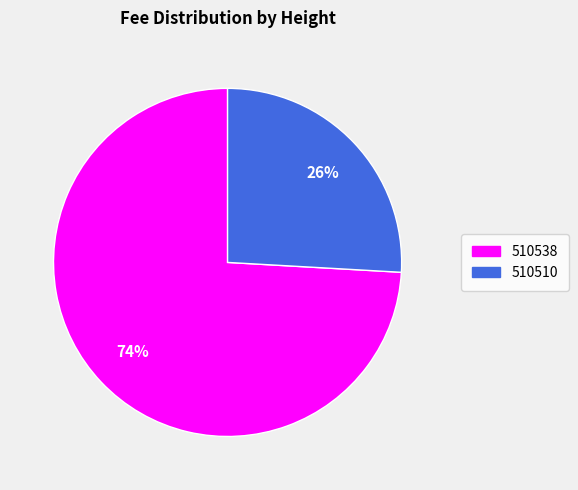

To the nearest percent, what is the difference between the largest and smallest slice percentages?

48%